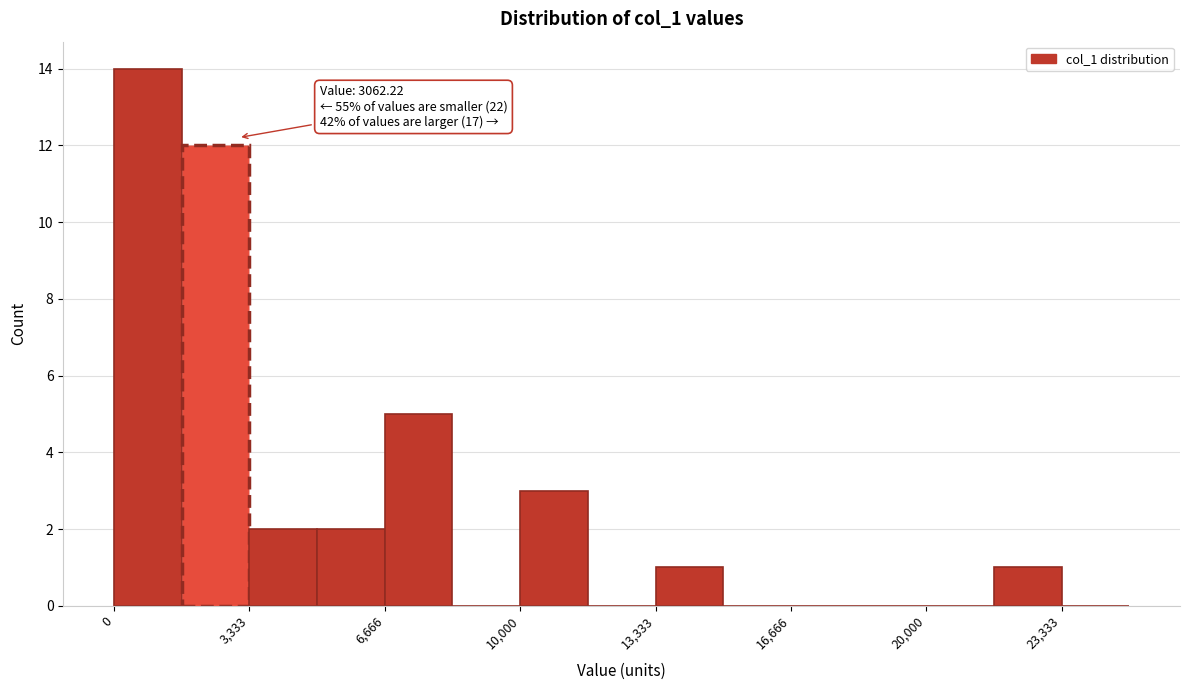

Read against the x-axis, roughly where is the centre of the tallest bar?

1000